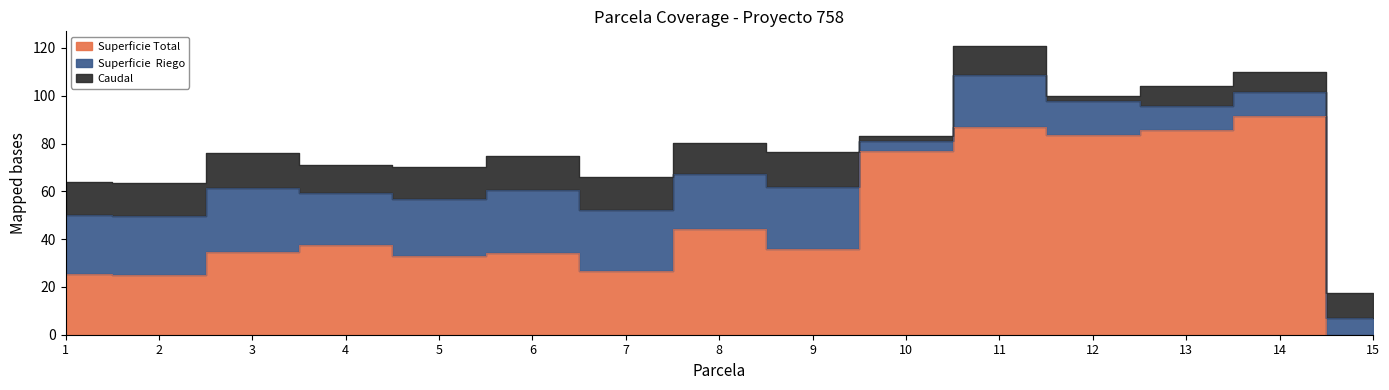

List the series in order of their peak value, highest first.

Superficie Total, Superficie  Riego, Caudal